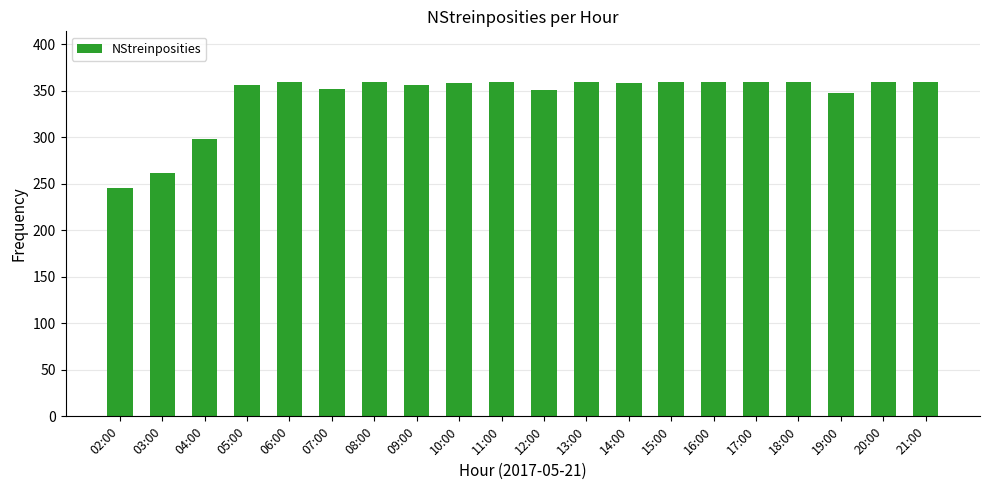

How many values are below 359?

10